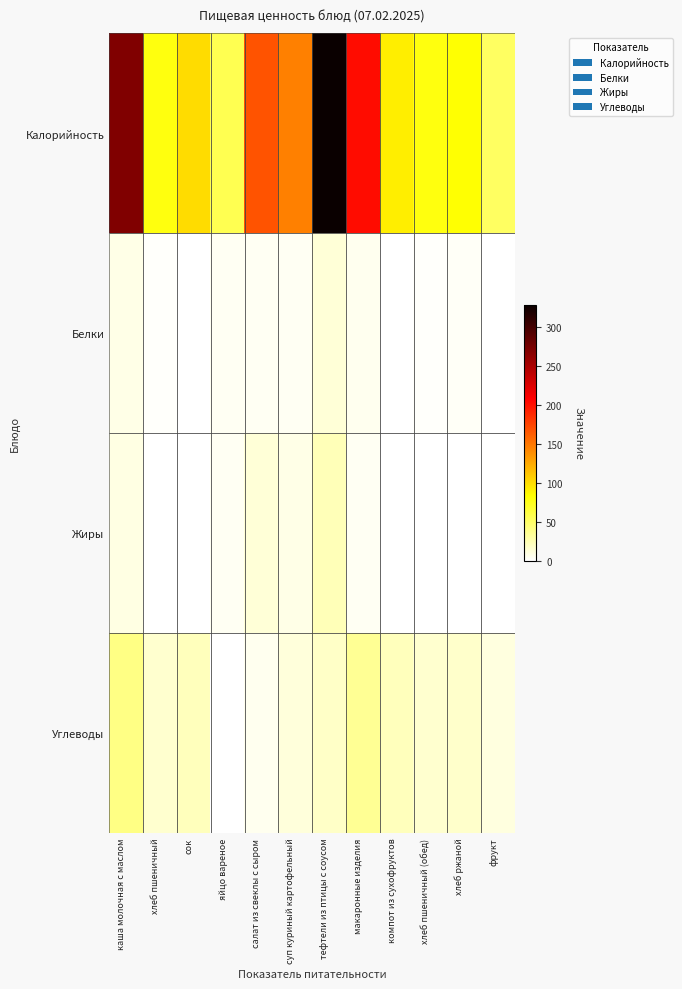

Rank the series by their maximum value, from highest to lowest.

Калорийность, Углеводы, Жиры, Белки